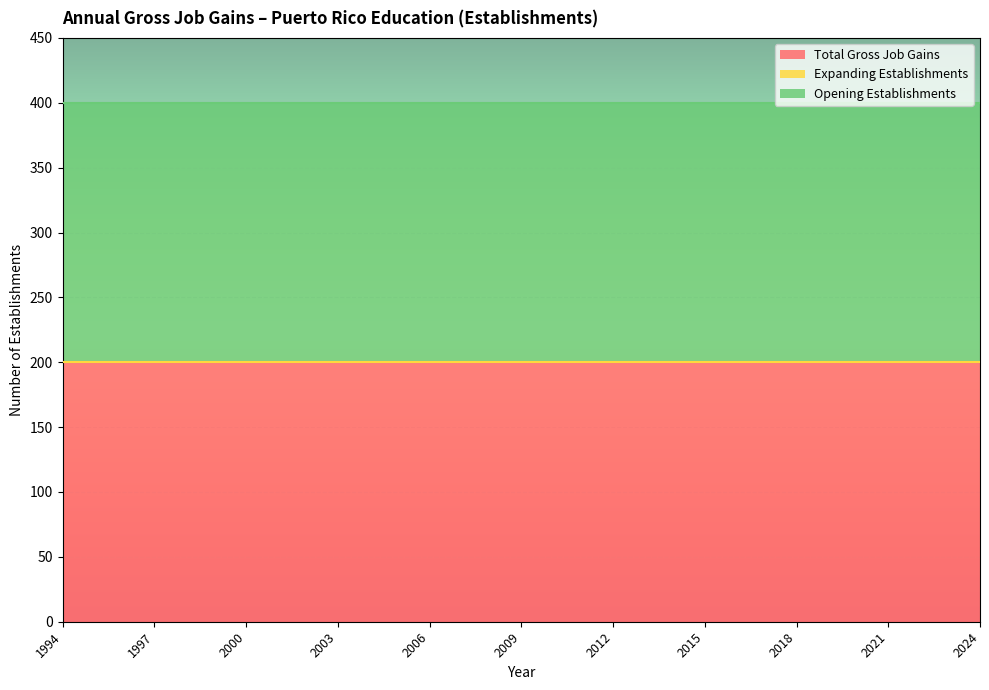

Rank the series at 2024 from highest to lowest value.

Total Gross Job Gains, Opening Establishments, Expanding Establishments